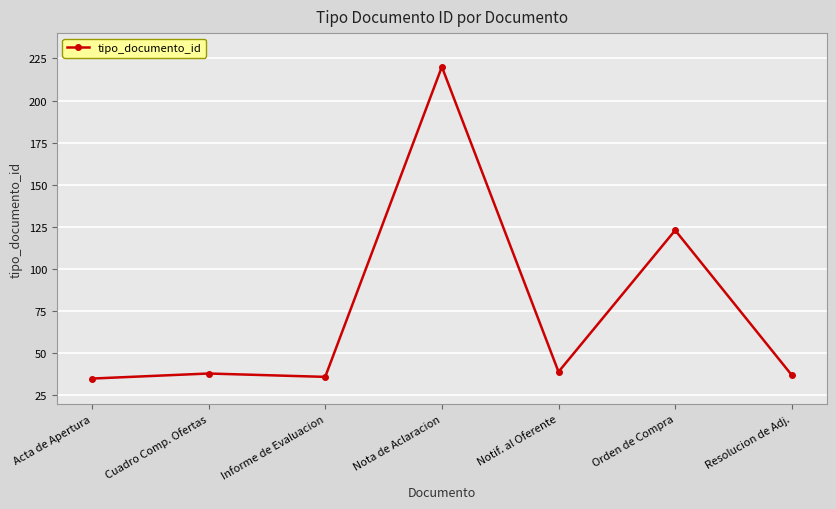

The value at Cuadro Comp. Ofertas is 38. True or false?

True